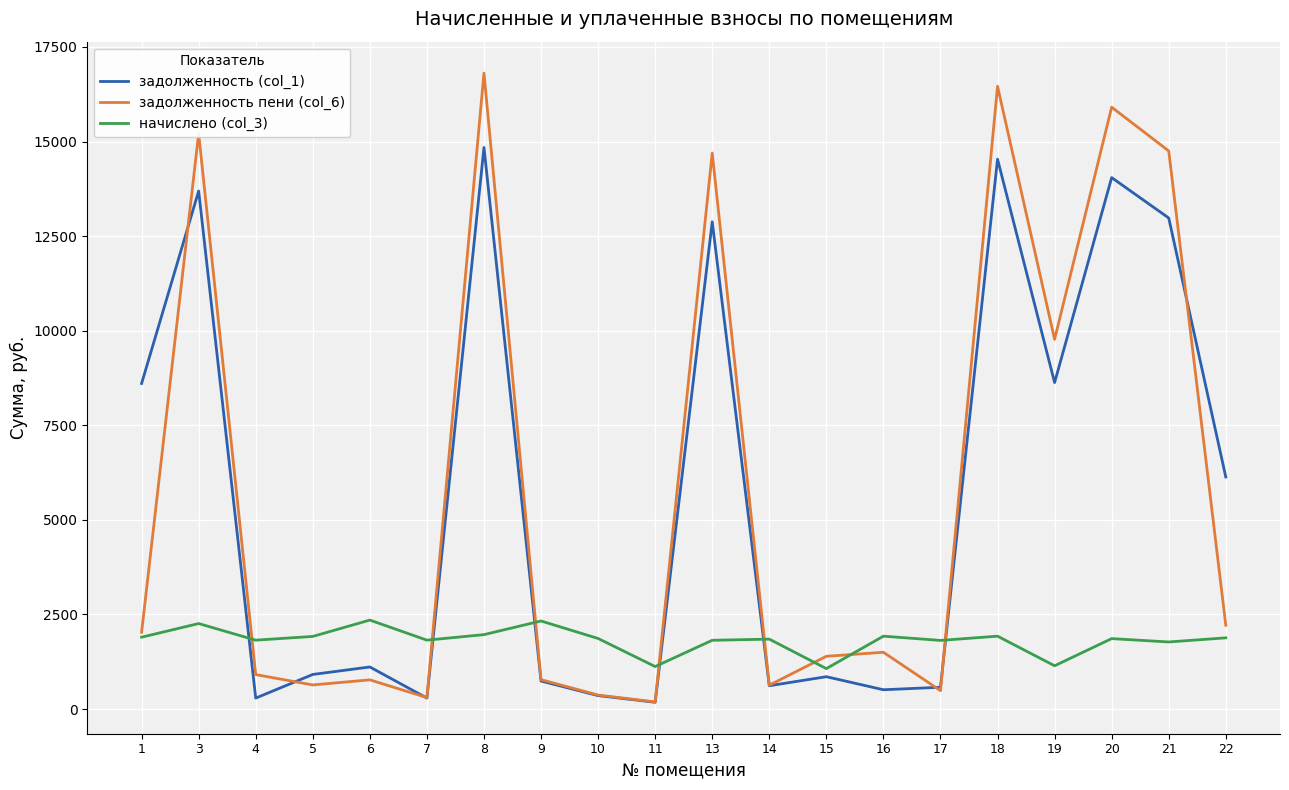

Which series has the widest spread of values?

задолженность пени (col_6)